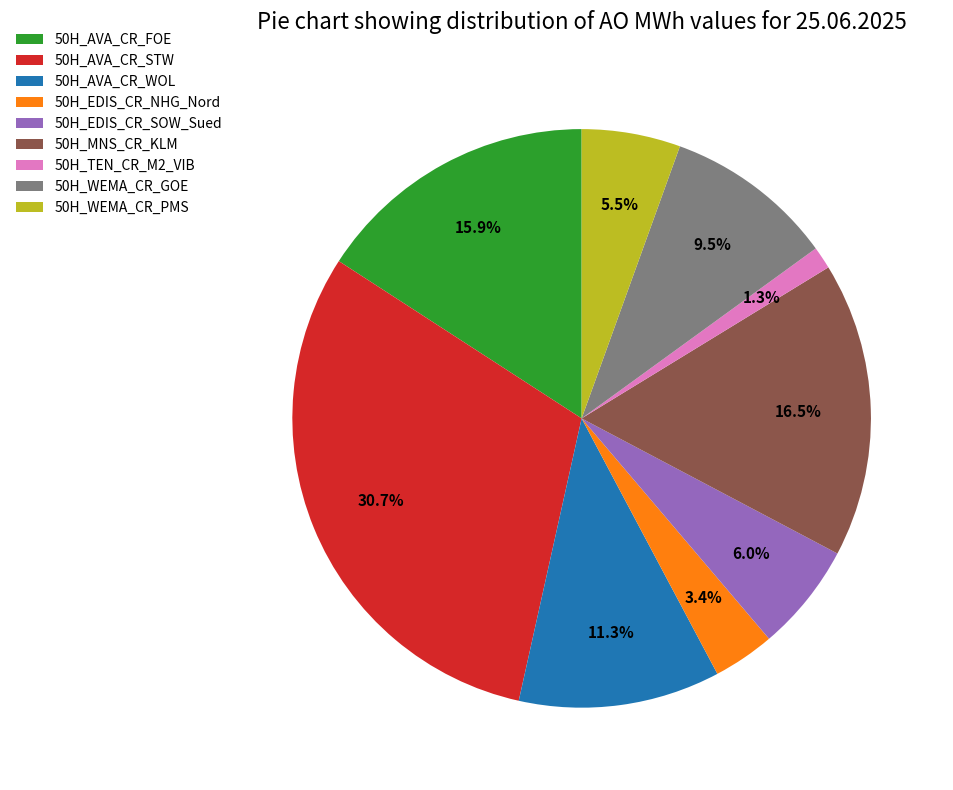

True or false: 50H_TEN_CR_M2_VIB accounts for 11% of the total.

False